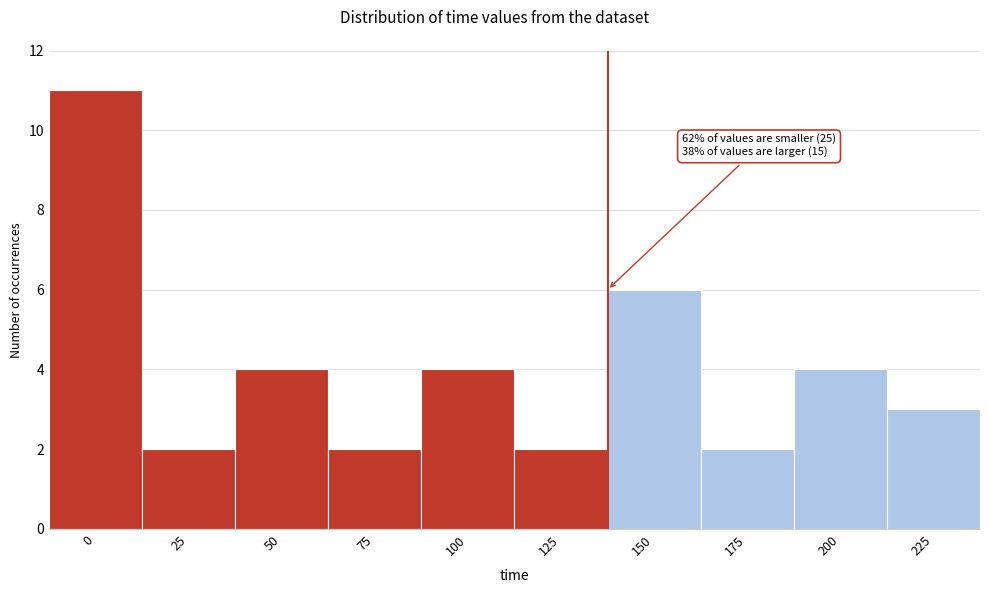

Reading left to right, transcribe all the data shown in this chart.

11	2	4	2	4	2	6	2	4	3